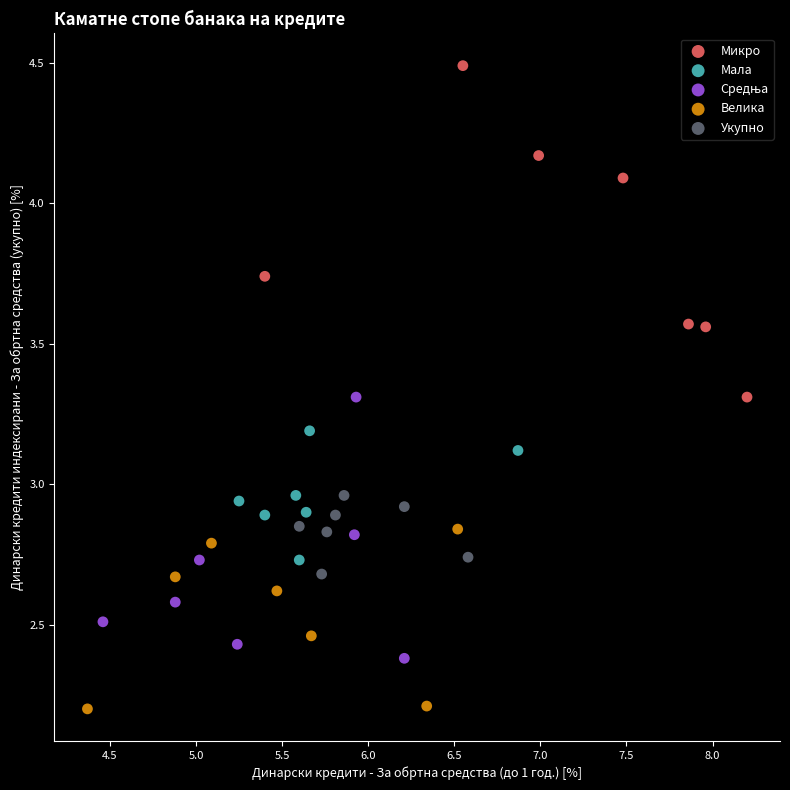

Which series contains the lowest Y value?

Велика